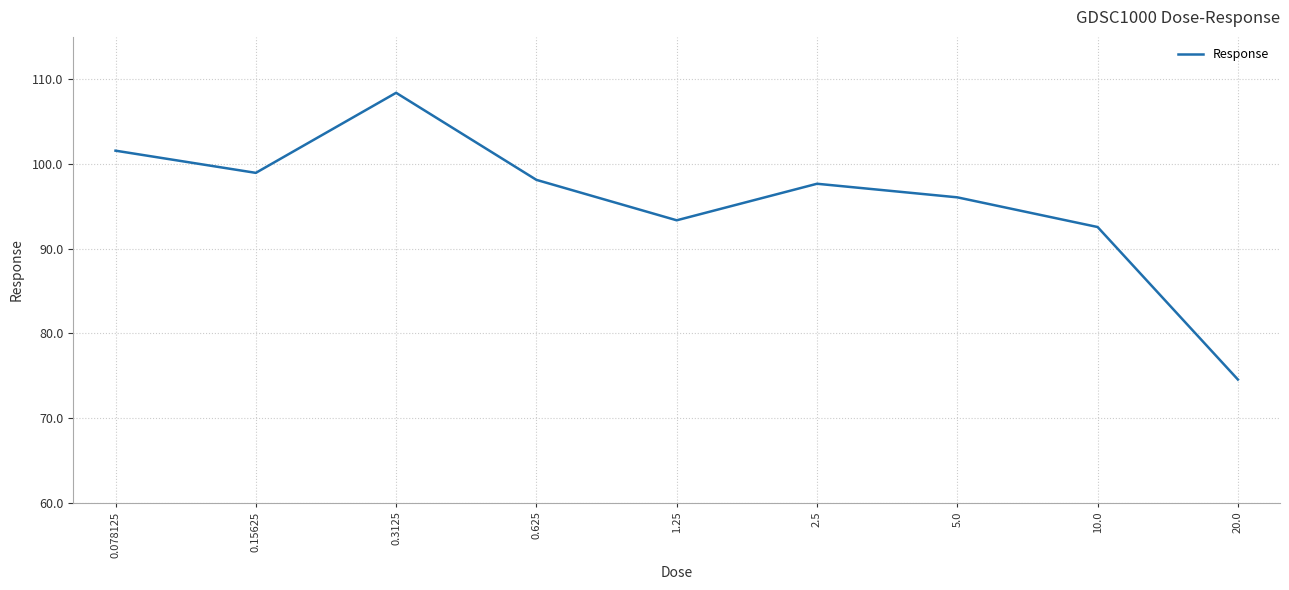

Rank the categories by value from highest to lowest.

0.3125, 0.078125, 0.15625, 0.625, 2.5, 5.0, 1.25, 10.0, 20.0